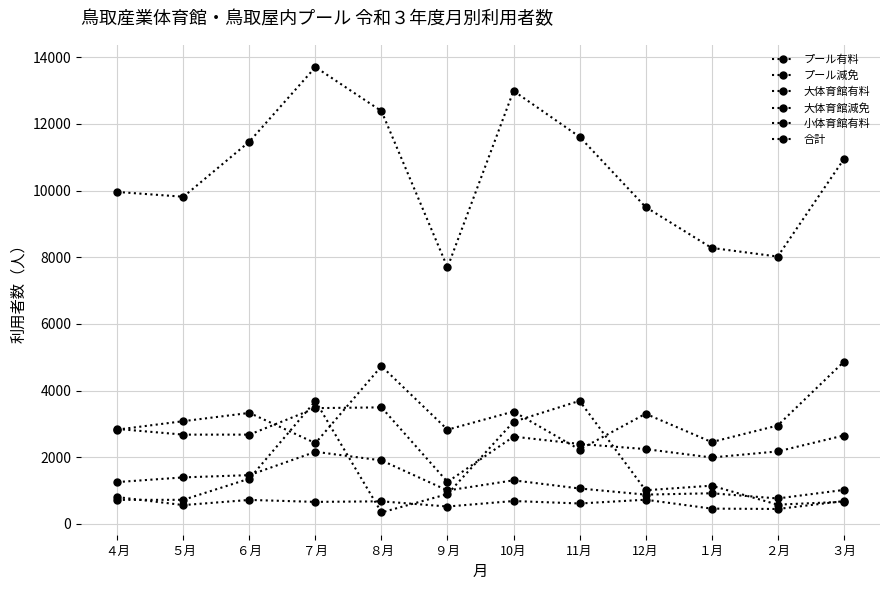

How many lines are shown in the chart?

6